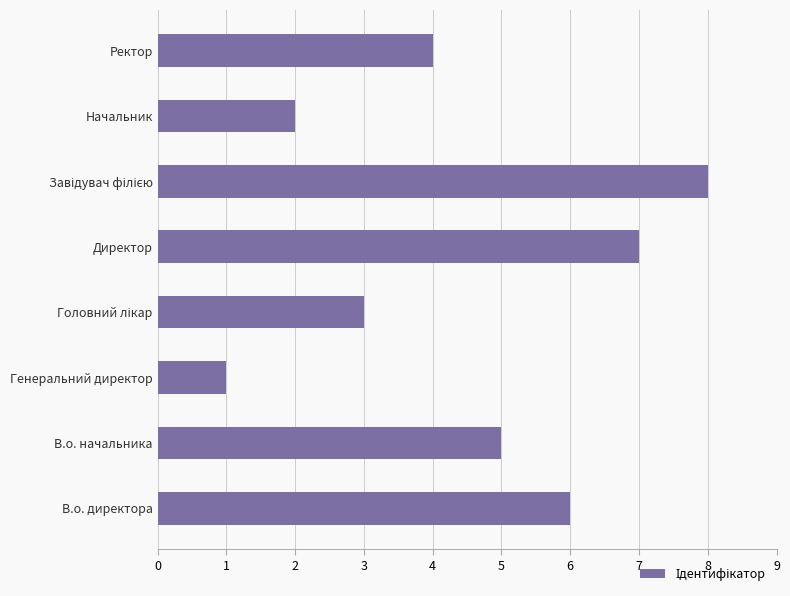

What is the maximum value shown in the chart?

8